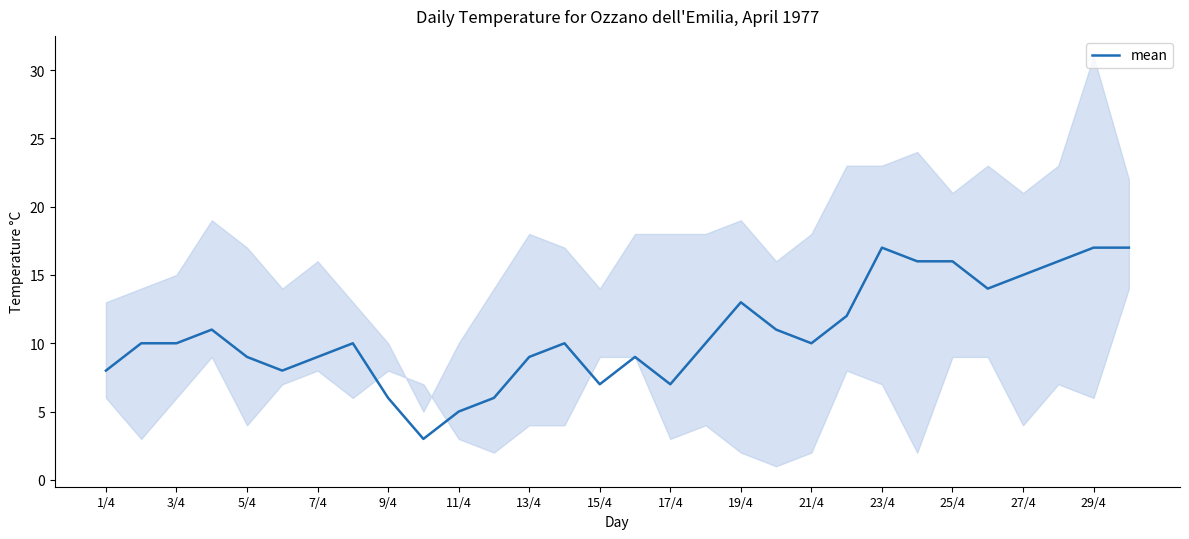

Is it true that mean equals 8 at 19/4?

False